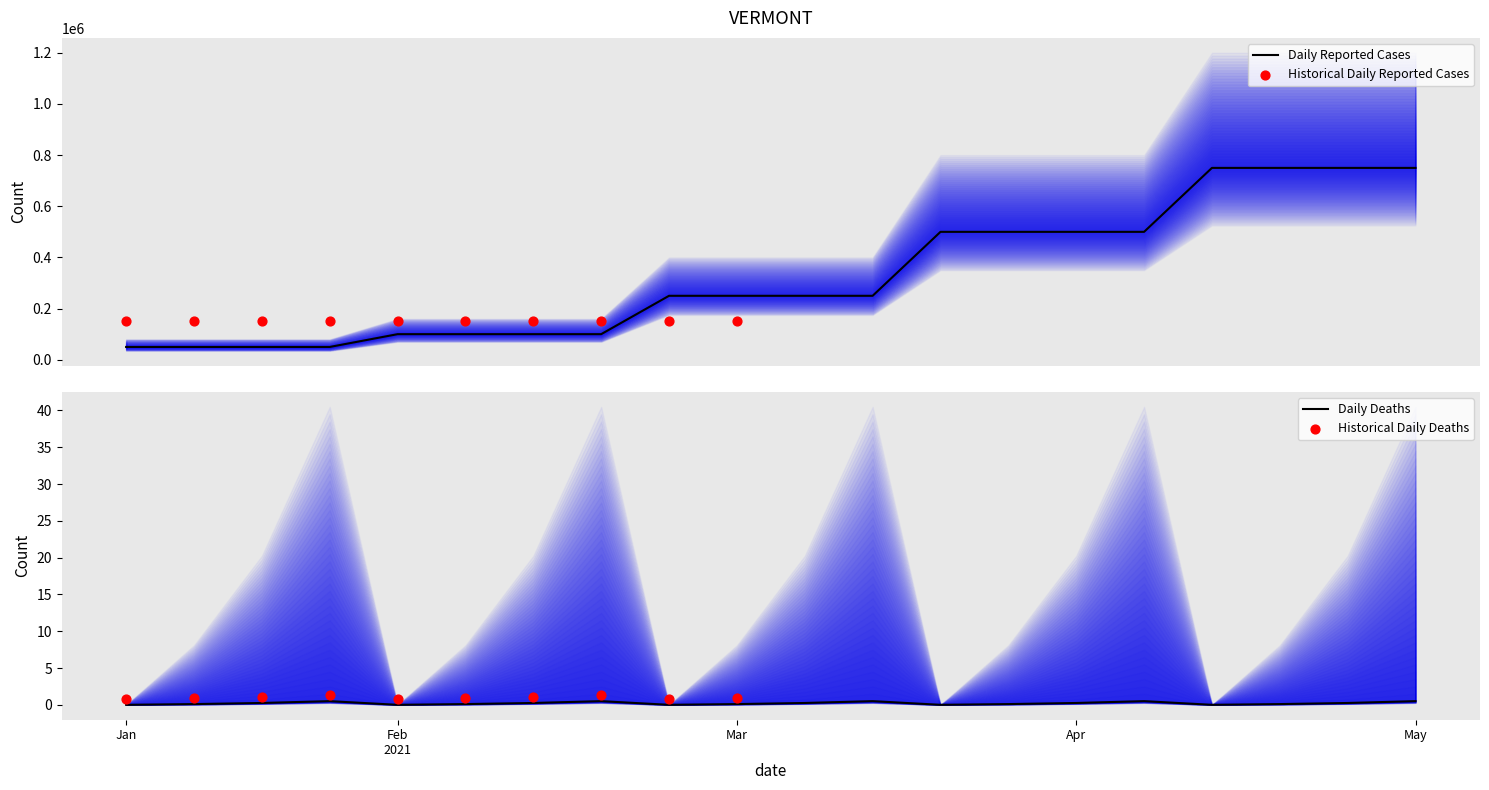

What is the total value across all series at 2?

50000.1